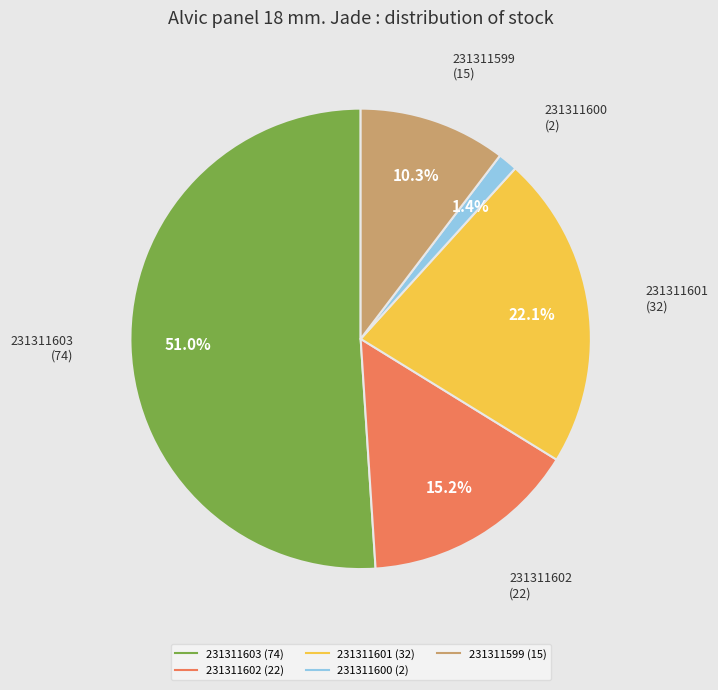

What is the largest slice in the pie chart?

231311603